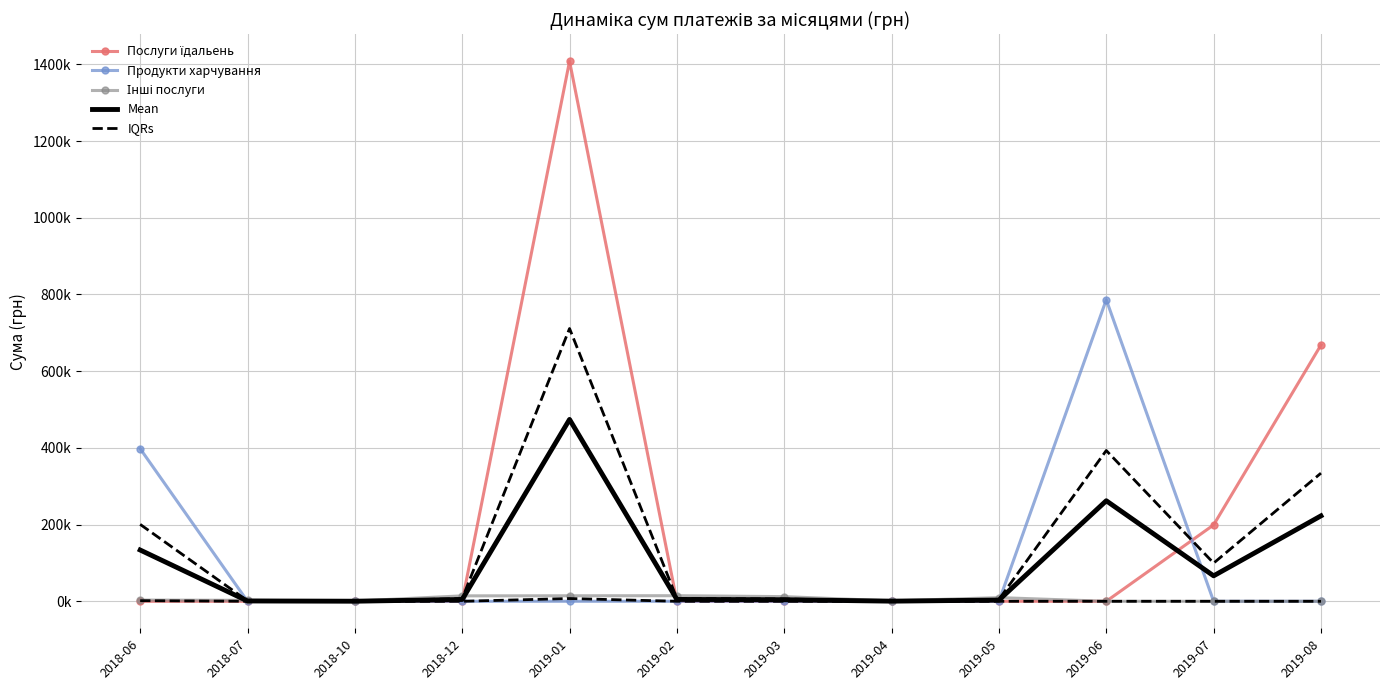

What is the total value across all series at 2018-10?

798.4